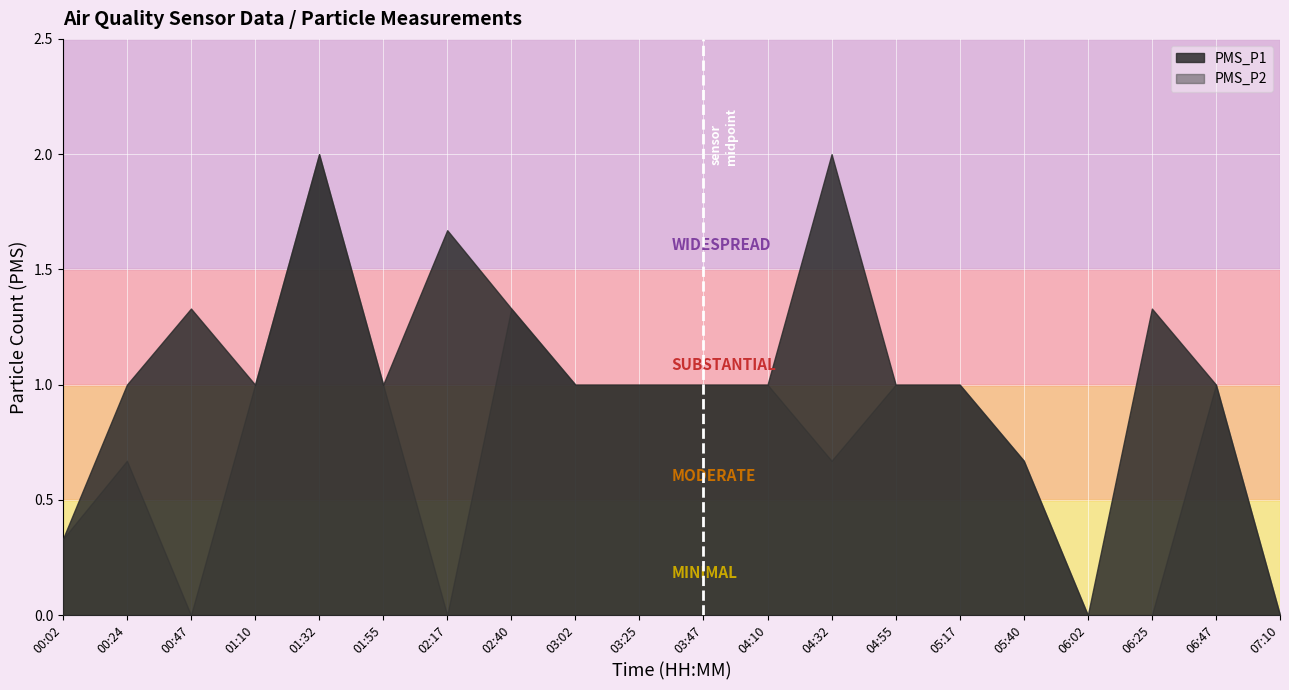

At which category does PMS_P1 reach its first local peak?

00:47